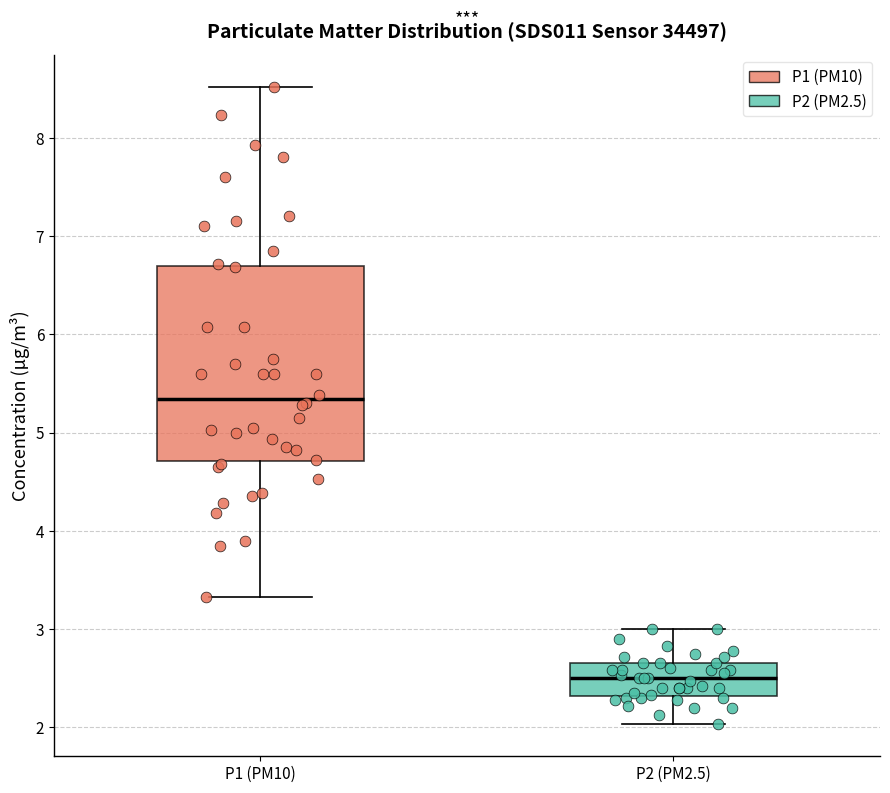

Reading left to right, read every box against the y-axis: the position of its median line, the range the box covers, and the ends of its whiskers. The values are not printed on the chart, so give them approximately, as read against the axis.

P1 (PM10): median 5.3, box 4.7 to 6.7, whiskers 3.3 to 8.5
P2 (PM2.5): median 2.5, box 2.3 to 2.7, whiskers 2.0 to 3.0